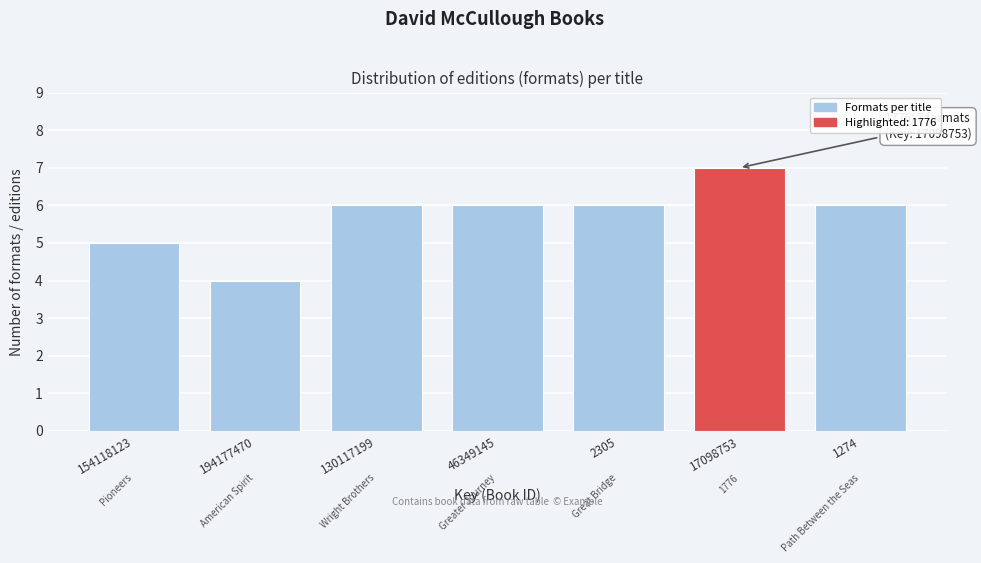

Reading right to left, transcribe all the data shown in this chart.

1274=6	17098753=7	2305=6	46349145=6	130117199=6	194177470=4	154118123=5